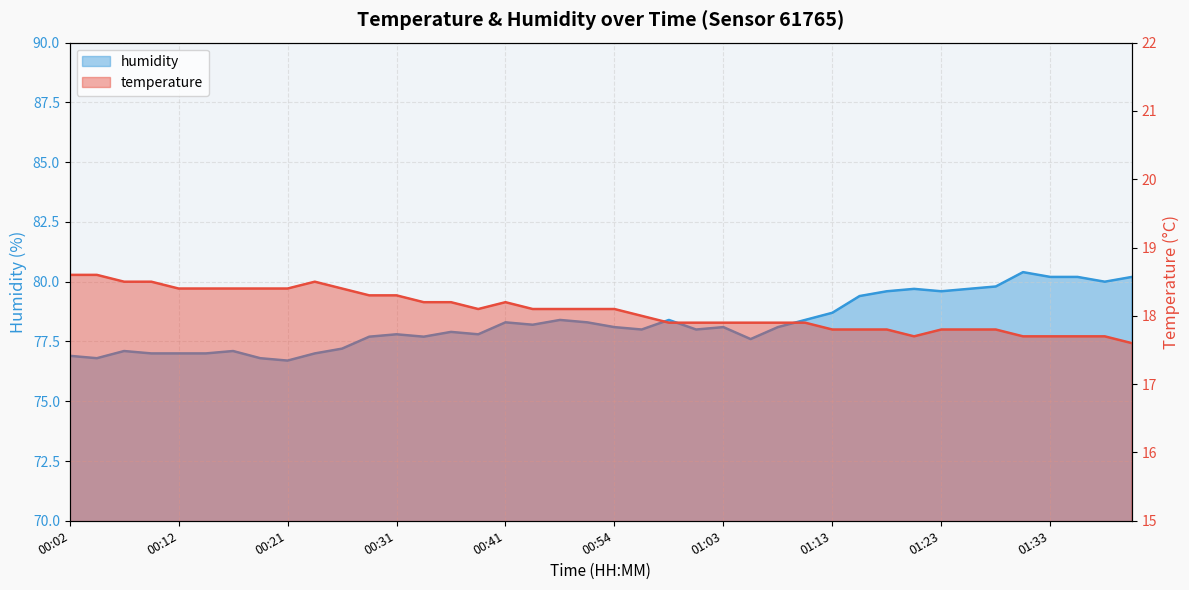

The humidity series shows 79.6 at 01:23. True or false?

True